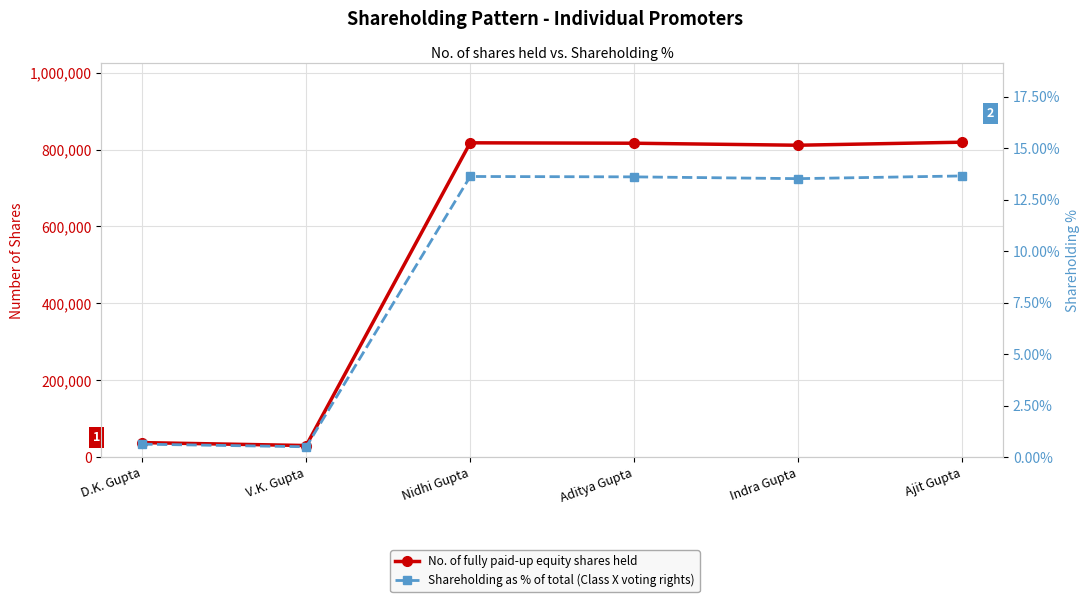

What is the label of the 5th point from the left?

Indra Gupta